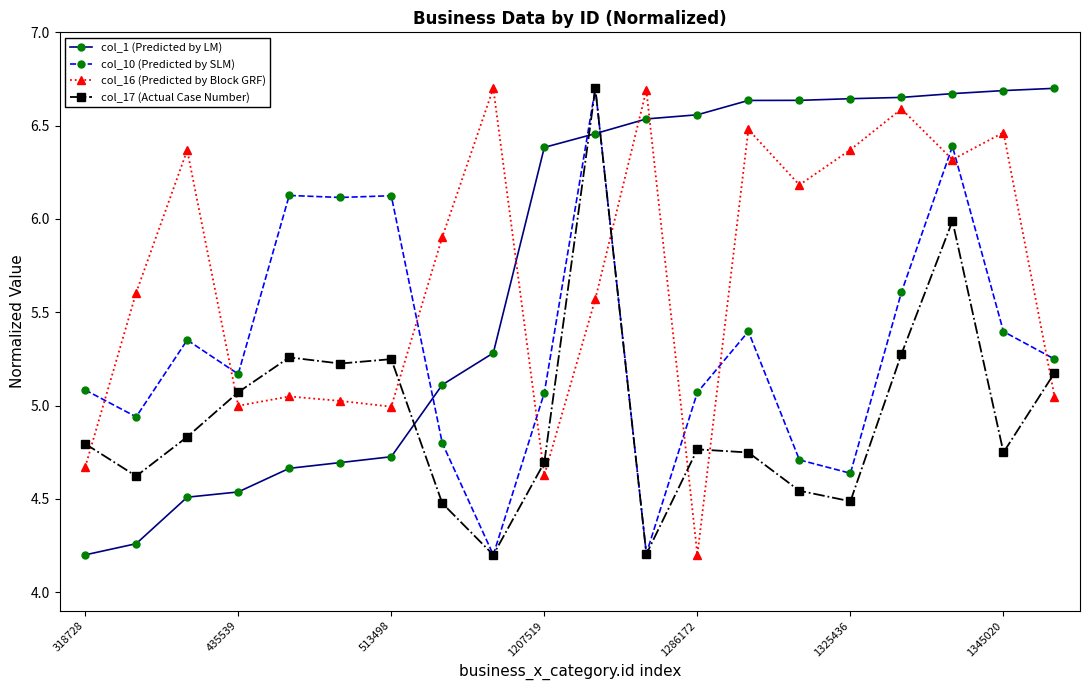

After their last crossing, which series has the higher values: col_1 (Predicted by LM) or col_17 (Actual Case Number)?

col_1 (Predicted by LM)